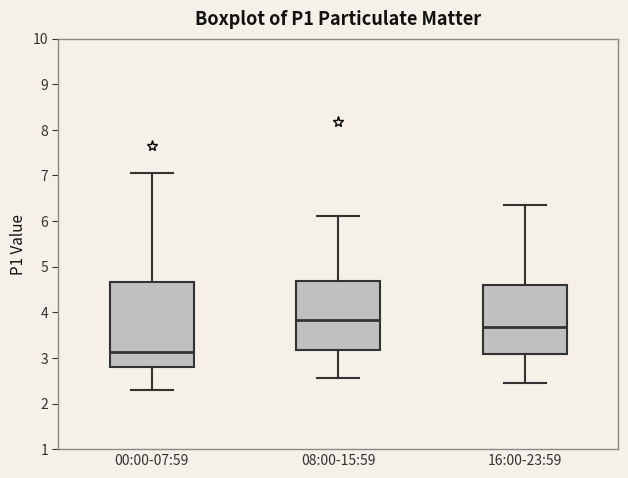

Which box is the tallest, from its lower edge to its upper edge?

00:00-07:59